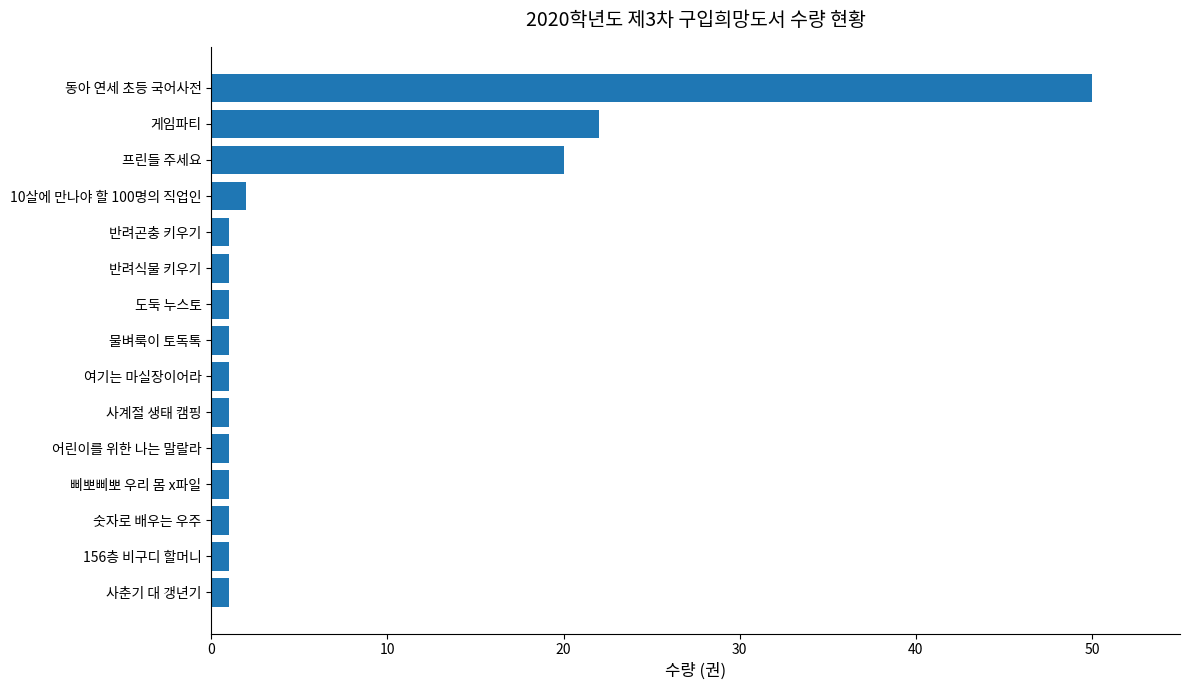

What is the difference between the maximum and minimum values?

49